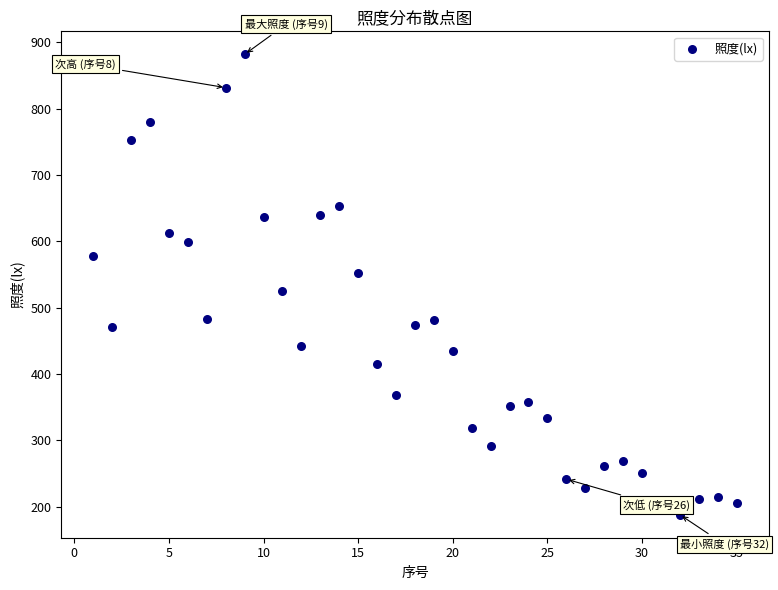

What is the range of X values (max minus min)?

34.0